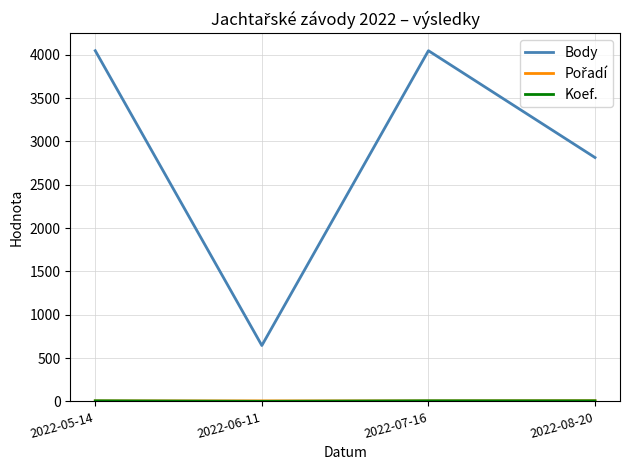

Count the number of categories in the chart.

4